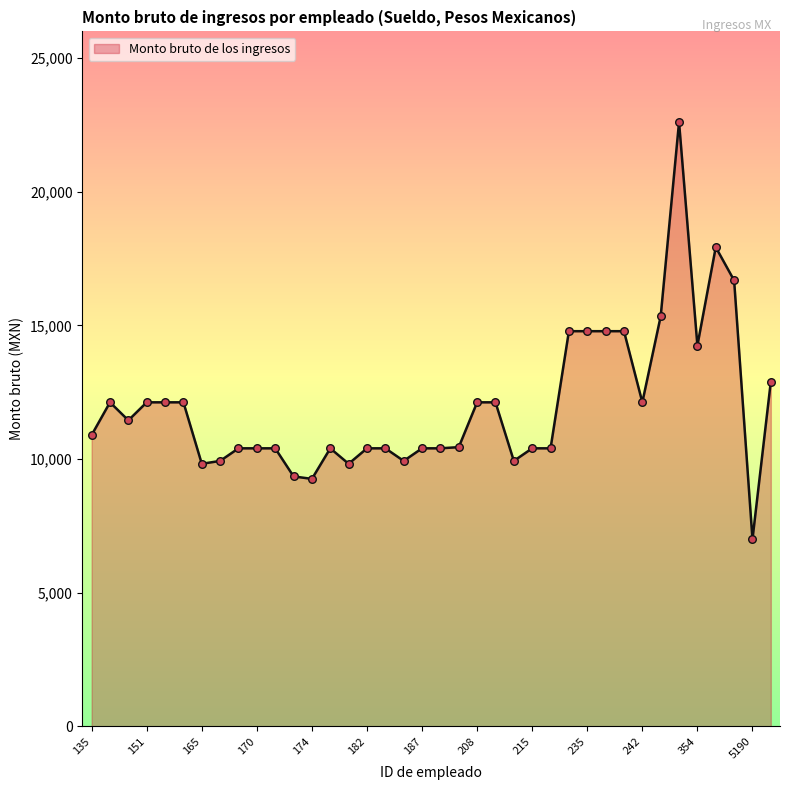

What is the difference between the maximum and minimum values?

15614.1